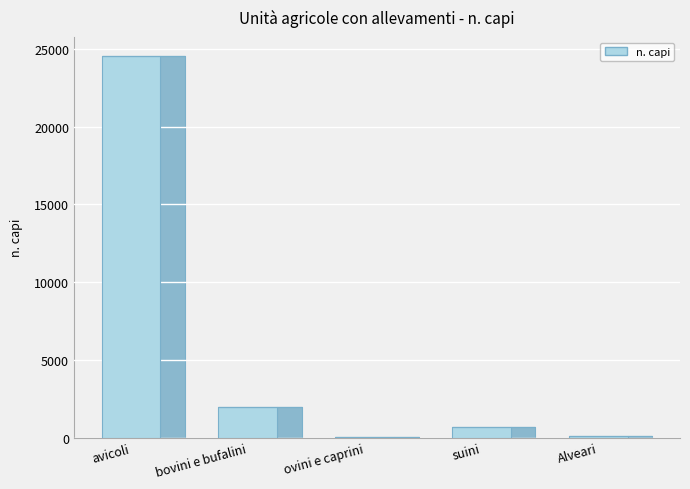

True or false: the data shows 5934 at avicoli.

False